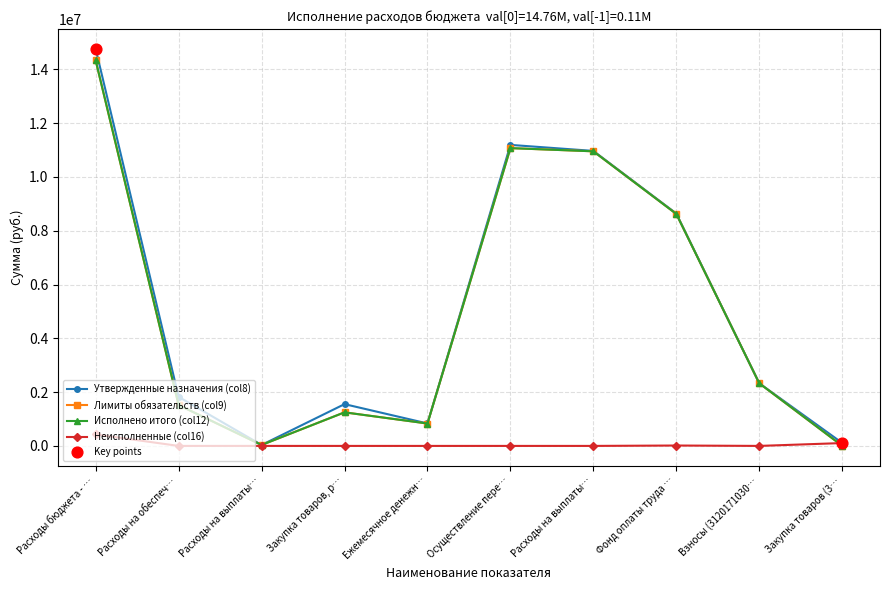

Does the chart have visible grid lines?

Yes